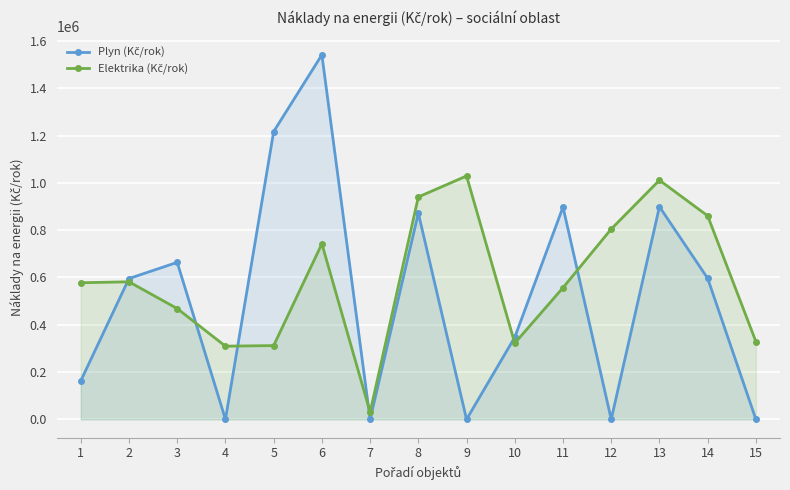

What is the difference between the maximum and second lowest values in the Plyn (Kč/rok) series?

1541521